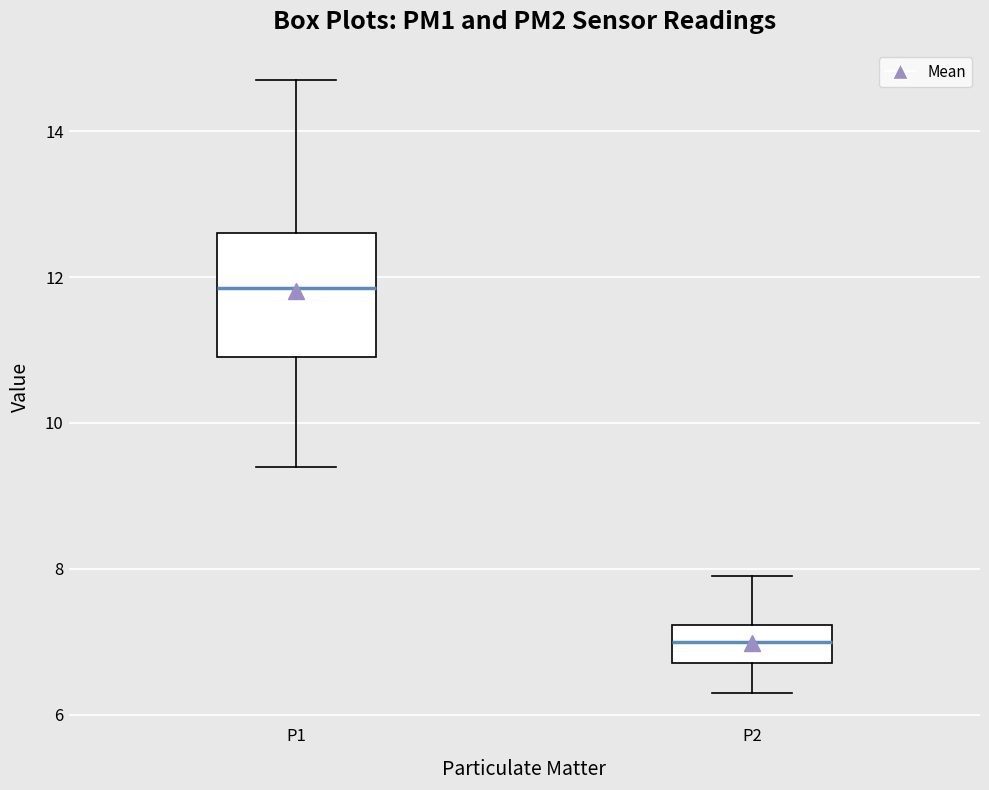

Which box's median line is the lowest?

P2